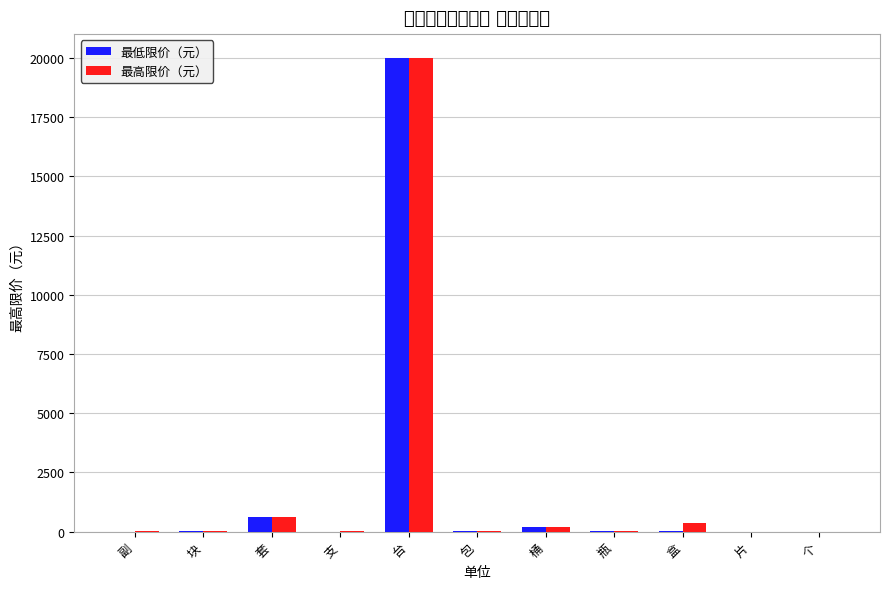

Rank the series by their maximum value, from lowest to highest.

最低限价（元）, 最高限价（元）